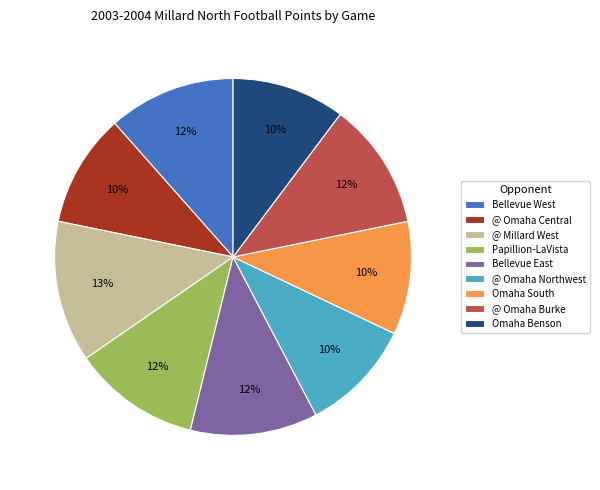

Is there a majority slice in this chart?

No